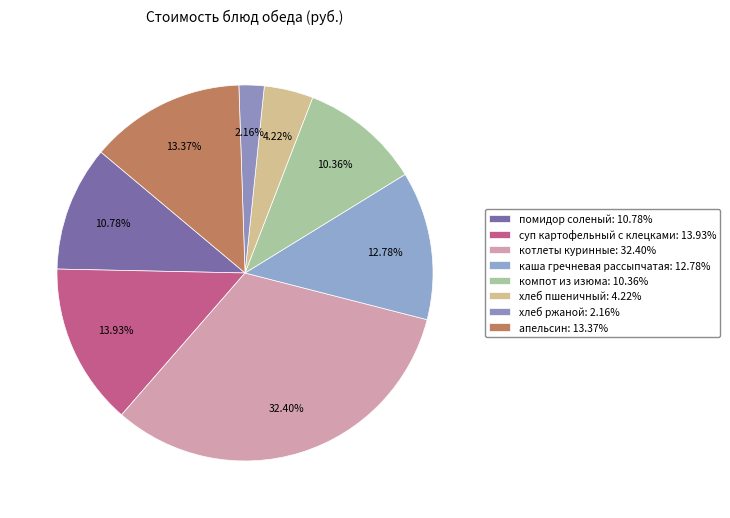

Does котлеты куринные represent more than half of the total?

No